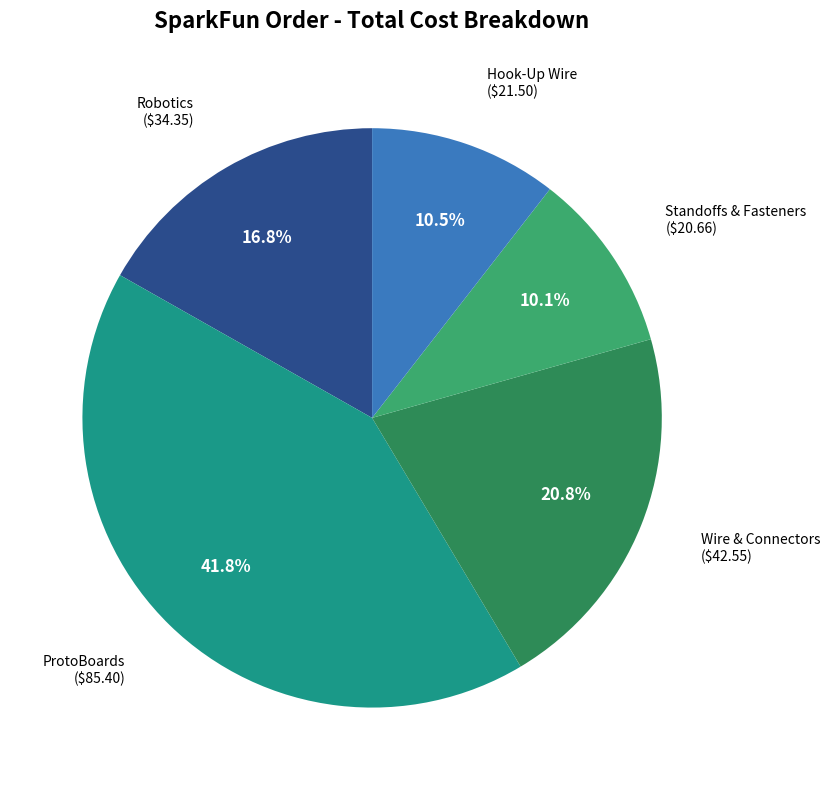

Approximately how many times larger is the value at ProtoBoards compared to Robotics?

2.5